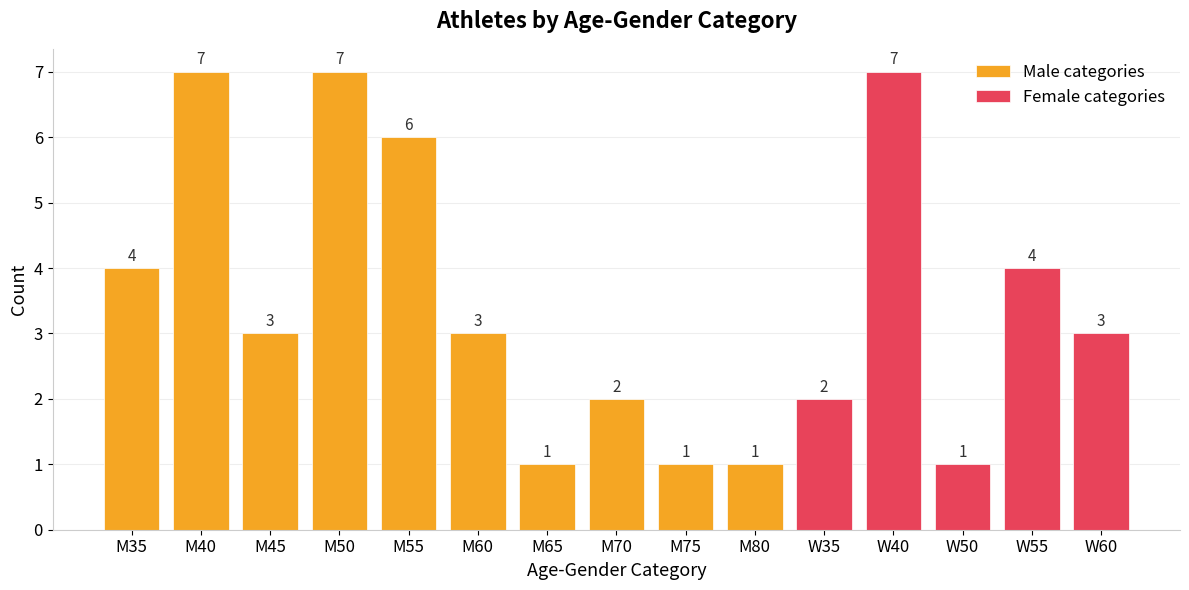

What is the value of the 5th bar from the left?

6